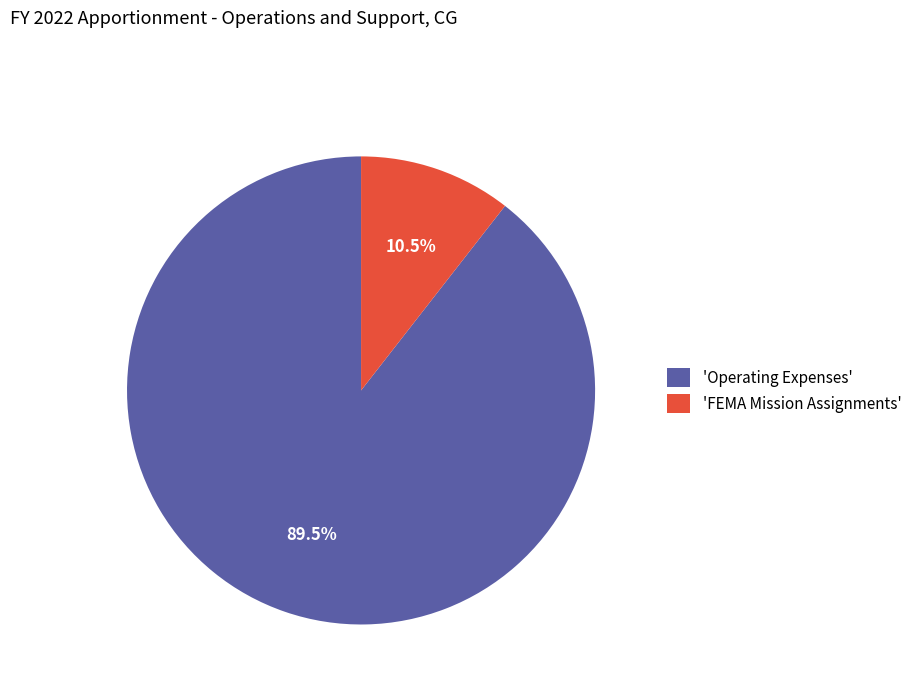

Which slice is the largest?

'Operating Expenses'